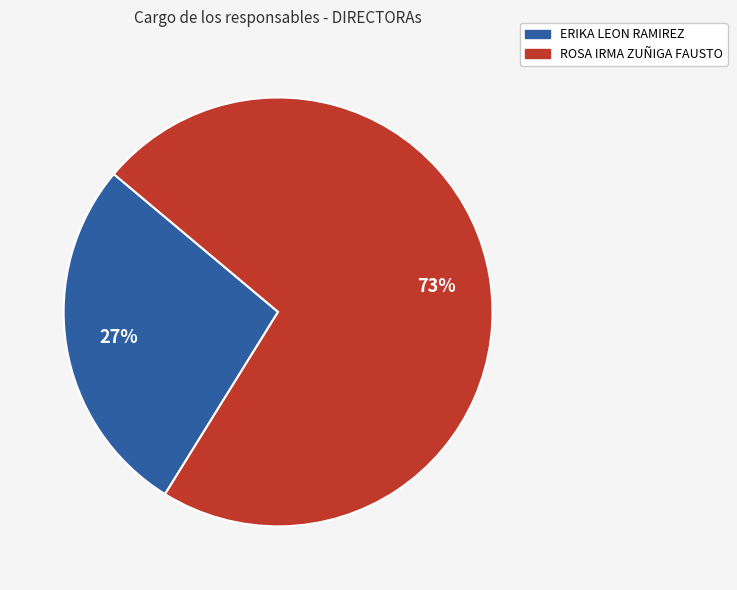

Which slice is the largest?

ROSA IRMA ZUÑIGA FAUSTO